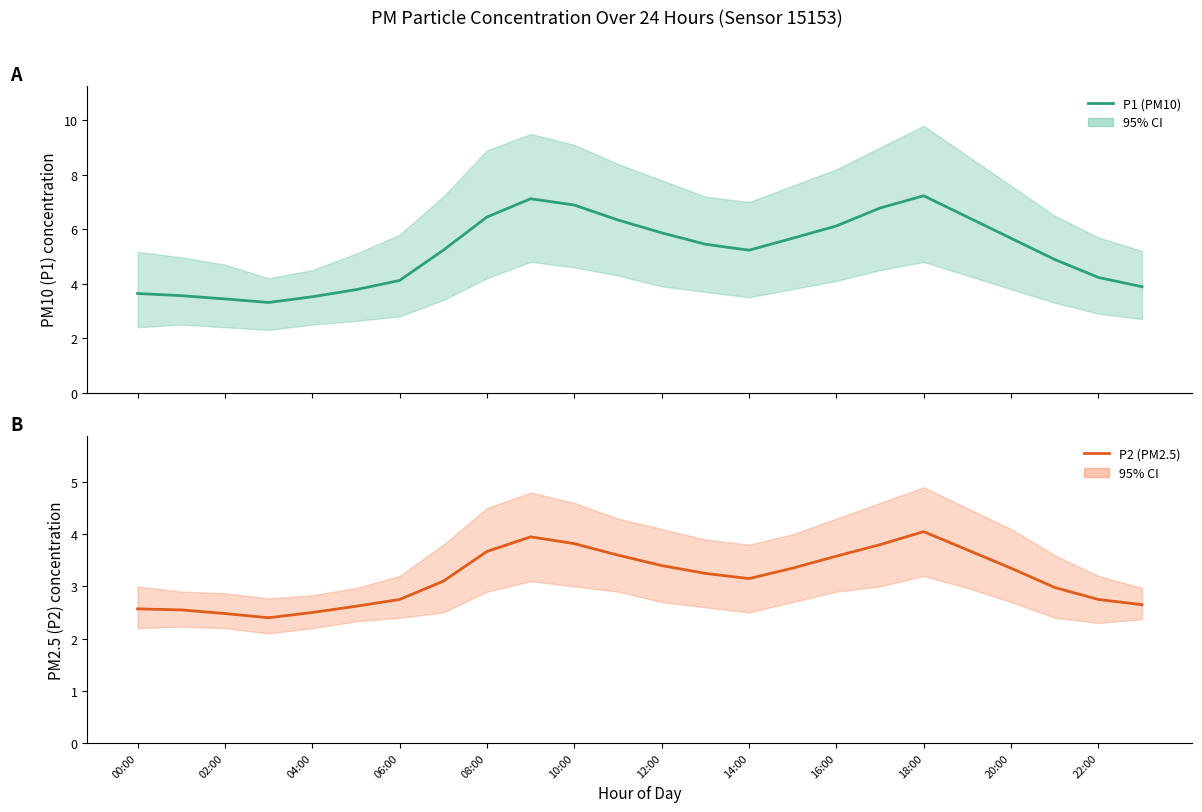

What is the maximum value shown in the chart?

7.2